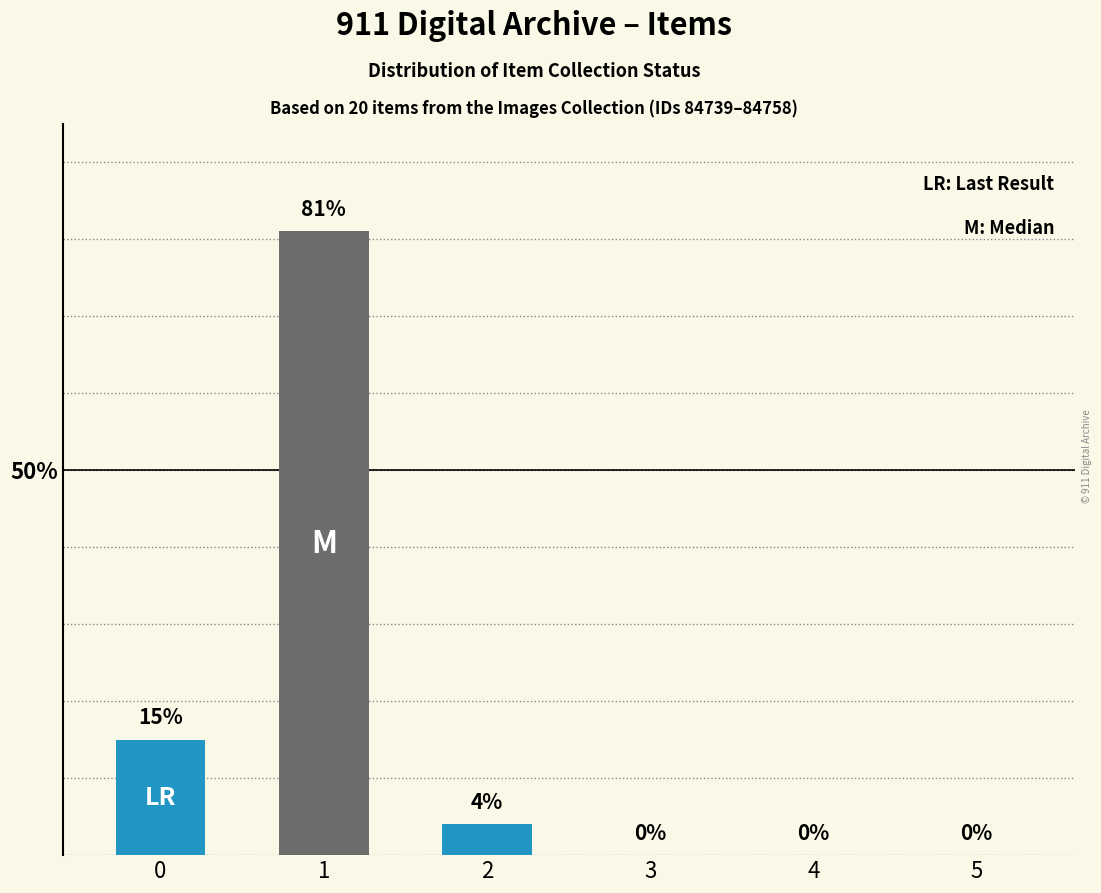

Reading left to right, extract all data points from this chart.

0=15	1=81	2=4	3=0	4=0	5=0